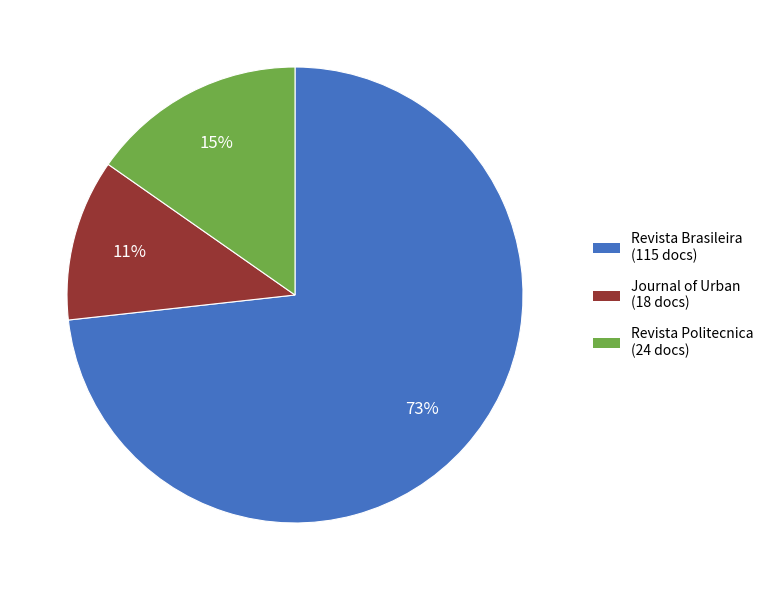

What is the largest slice in the pie chart?

Revista Brasileira (115 docs)